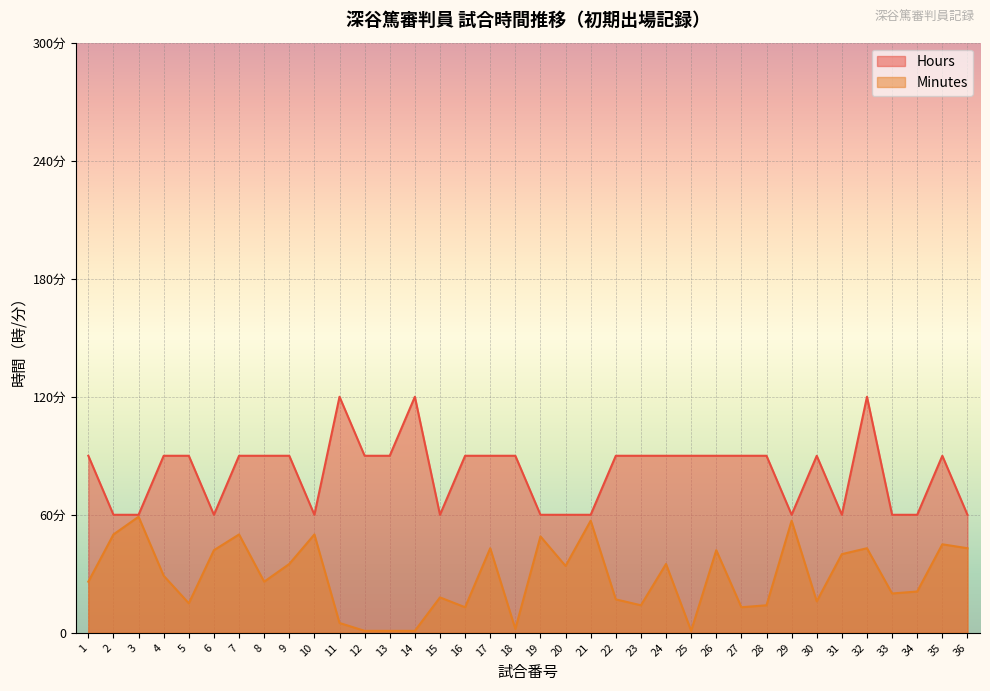

True or false: Hours and Minutes intersect in this chart.

False